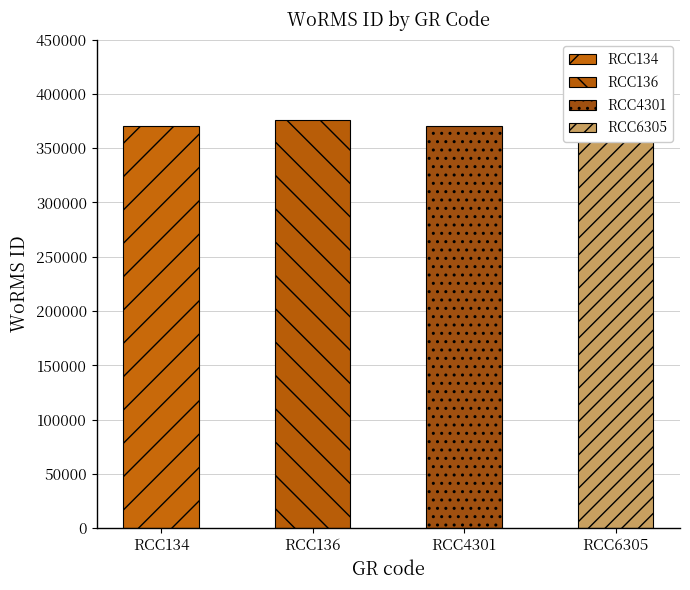

What is the greatest value displayed?

375880